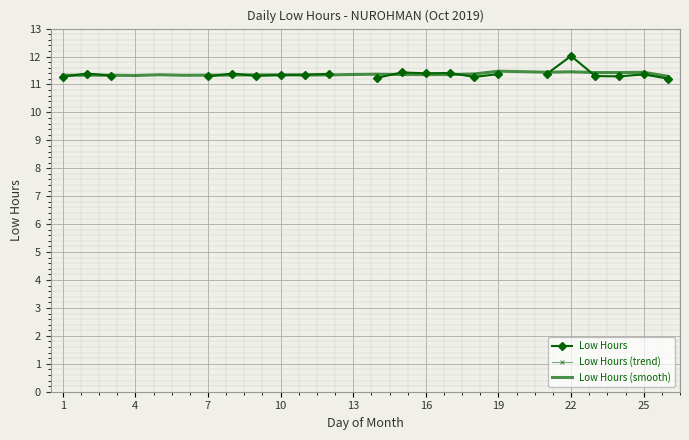

What is the highest value of the Low Hours (smooth) series?

11.5